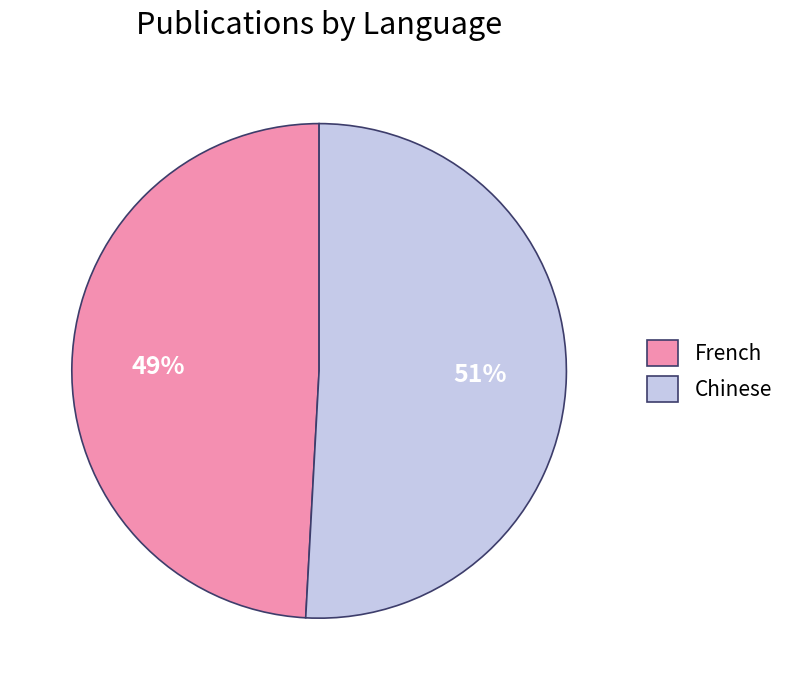

What percentage is the Chinese slice, to the nearest percent?

51%